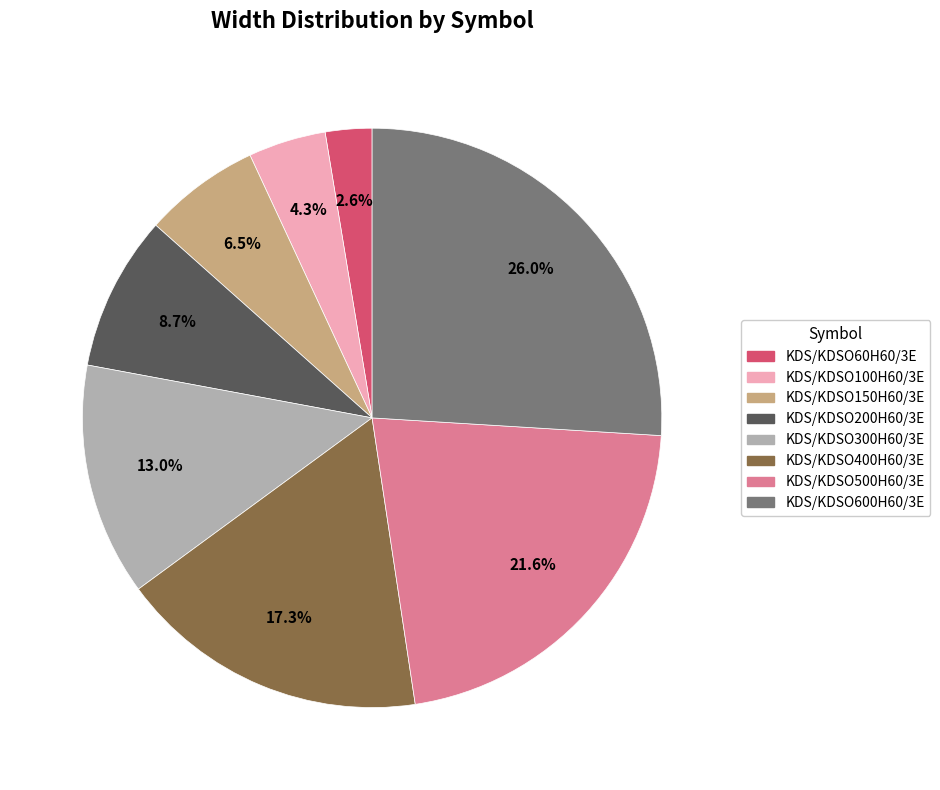

The KDS/KDSO400H60/3E slice represents 10% of the pie. True or false?

False